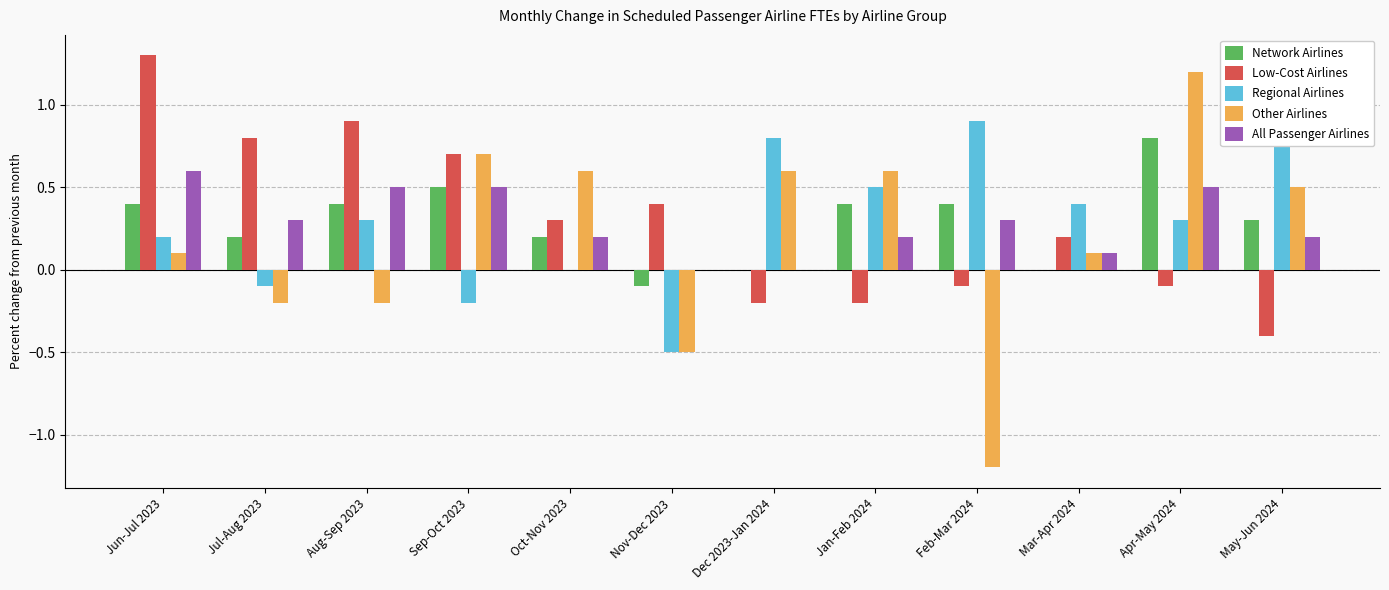

Is the value of Network Airlines at Feb-Mar 2024 greater than the value of All Passenger Airlines at Feb-Mar 2024?

Yes